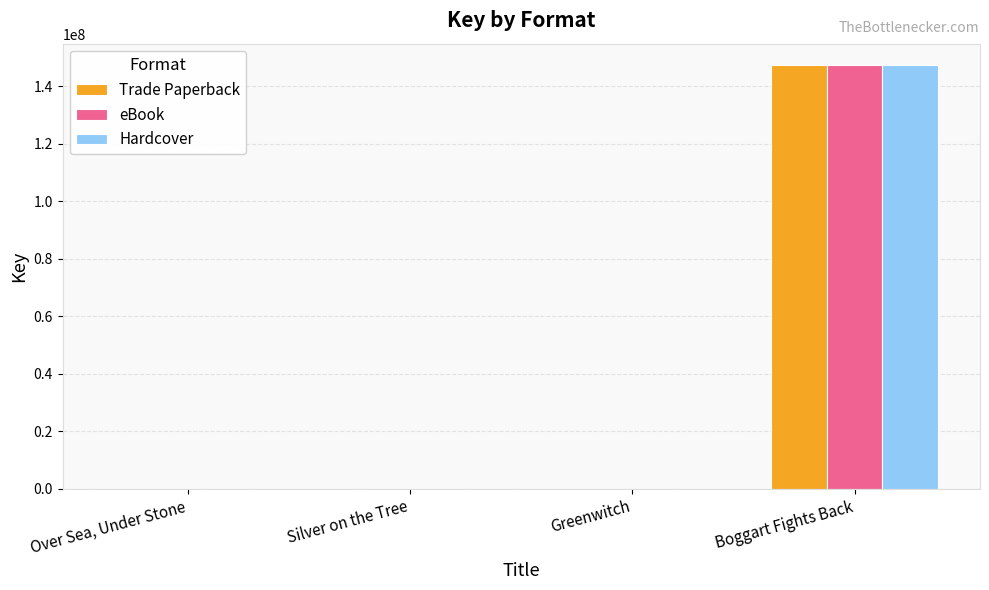

At which category is the sum across all series the highest?

Boggart Fights Back